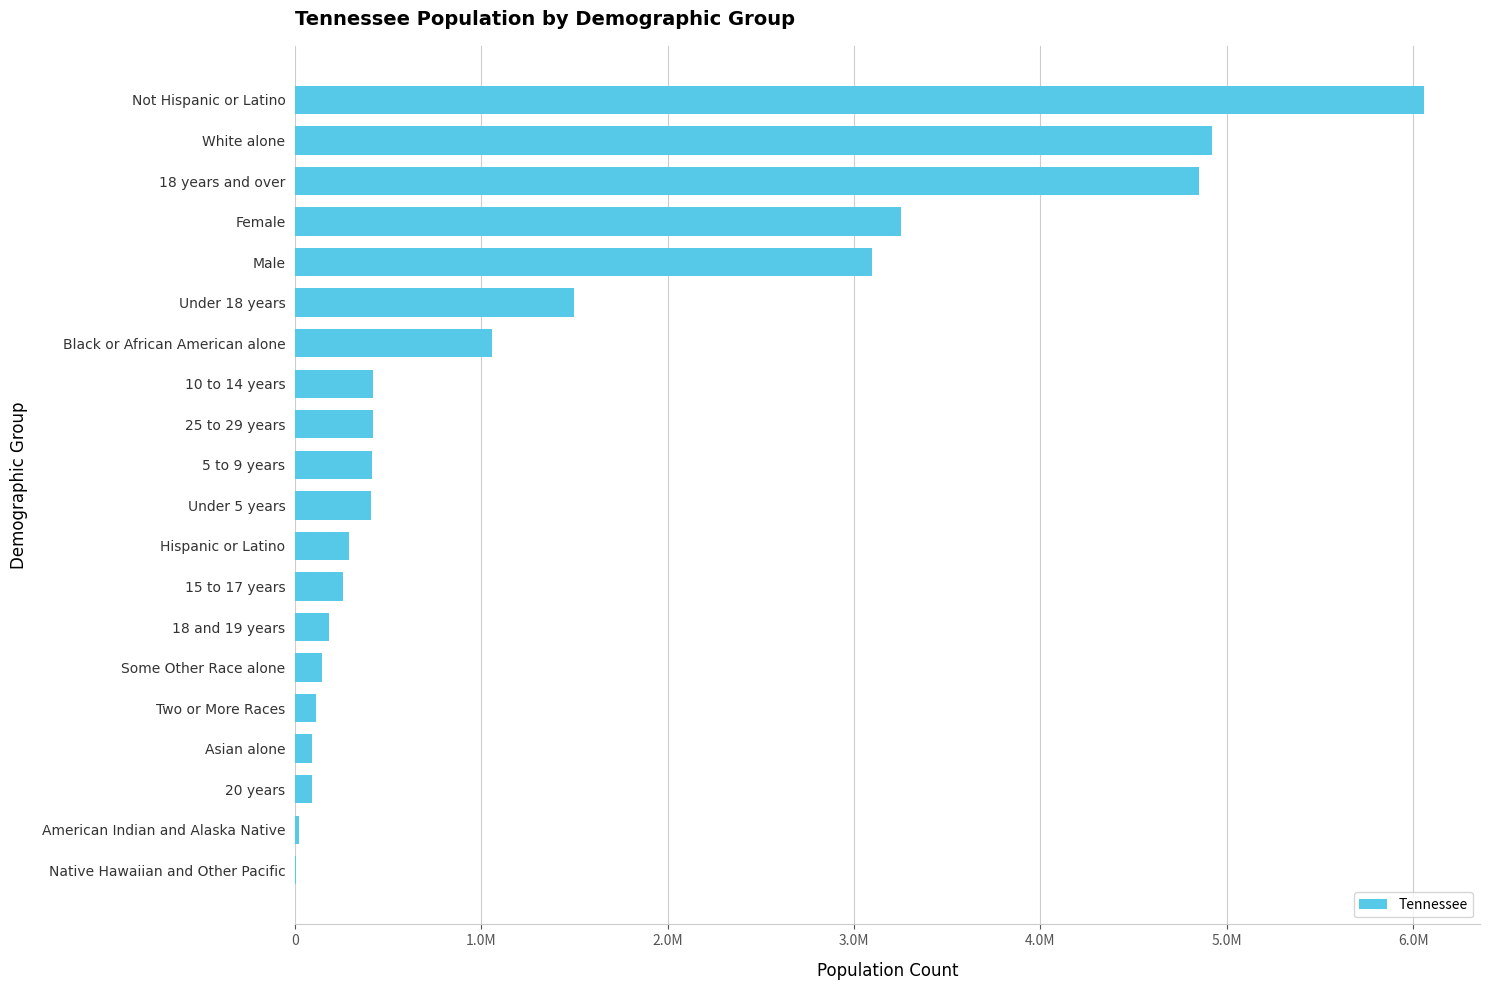

Are the bars horizontal?

Yes